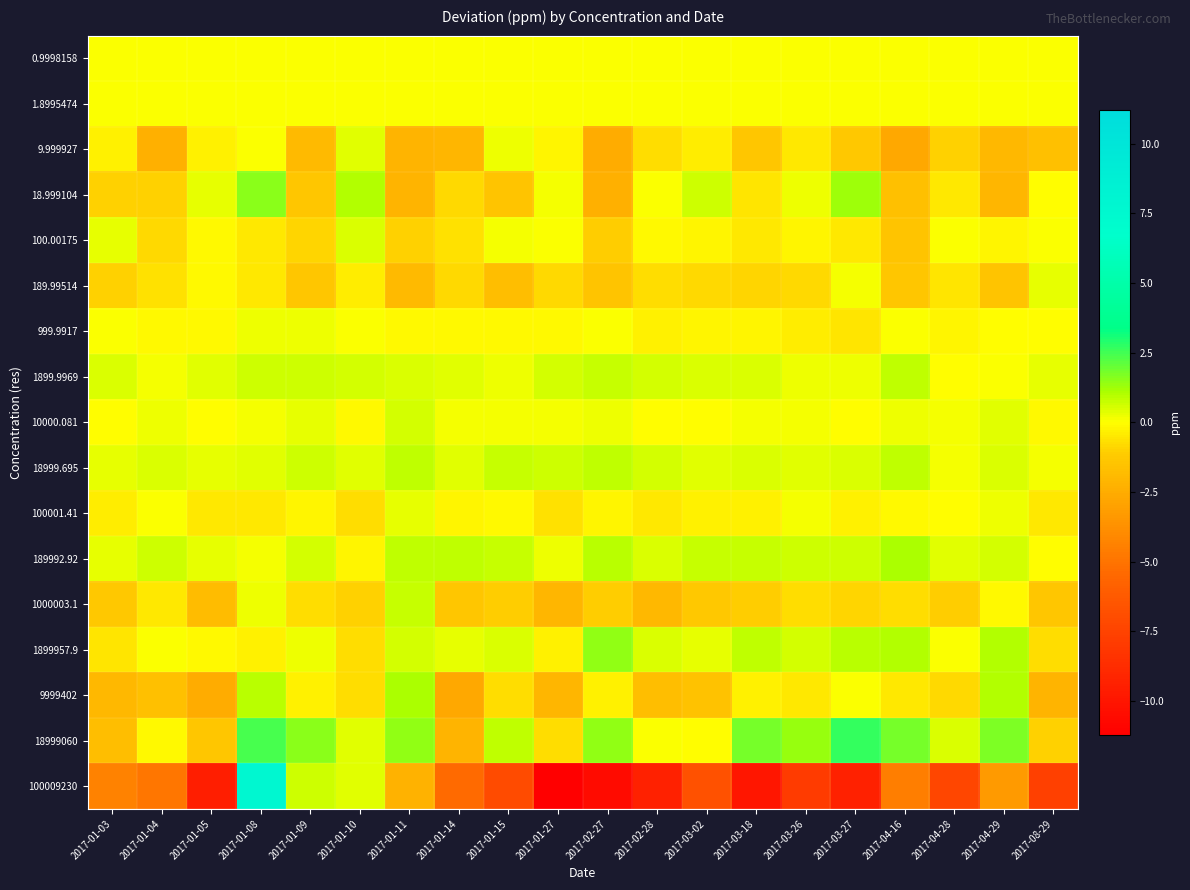

Reading left to right, extract all data points from this chart.

0.9998158: 2017-01-03=0.0	2017-01-04=0.0	2017-01-05=0.0	2017-01-08=0.0	2017-01-09=0.0	2017-01-10=0.0	2017-01-11=0.0	2017-01-14=0.0	2017-01-15=0.0	2017-01-27=0.0	2017-02-27=0.0	2017-02-28=0.0	2017-03-02=0.0	2017-03-18=0.0	2017-03-26=0.0	2017-03-27=0.0	2017-04-16=0.0	2017-04-28=0.0	2017-04-29=0.0	2017-08-29=0.0
1.8995474: 2017-01-03=0.0	2017-01-04=0.0	2017-01-05=0.0	2017-01-08=0.0	2017-01-09=0.0	2017-01-10=0.0	2017-01-11=0.0	2017-01-14=0.0	2017-01-15=0.0	2017-01-27=0.0	2017-02-27=0.0	2017-02-28=0.0	2017-03-02=0.0	2017-03-18=0.0	2017-03-26=0.0	2017-03-27=0.0	2017-04-16=0.0	2017-04-28=0.0	2017-04-29=0.0	2017-08-29=0.0
9.999927: 2017-01-03=-0.3	2017-01-04=-2.3	2017-01-05=-0.3	2017-01-08=0.0	2017-01-09=-1.9	2017-01-10=0.4	2017-01-11=-2.2	2017-01-14=-2.0	2017-01-15=0.2	2017-01-27=-0.2	2017-02-27=-2.5	2017-02-28=-0.8	2017-03-02=-0.4	2017-03-18=-1.4	2017-03-26=-0.5	2017-03-27=-1.3	2017-04-16=-2.7	2017-04-28=-1.0	2017-04-29=-2.0	2017-08-29=-1.6
18.999104: 2017-01-03=-1.0	2017-01-04=-1.0	2017-01-05=0.3	2017-01-08=1.6	2017-01-09=-1.3	2017-01-10=1.0	2017-01-11=-2.2	2017-01-14=-0.8	2017-01-15=-1.5	2017-01-27=0.2	2017-02-27=-2.3	2017-02-28=0.0	2017-03-02=0.7	2017-03-18=-0.5	2017-03-26=0.2	2017-03-27=1.3	2017-04-16=-1.6	2017-04-28=-0.5	2017-04-29=-2.1	2017-08-29=-0.0
100.00175: 2017-01-03=0.3	2017-01-04=-0.9	2017-01-05=-0.1	2017-01-08=-0.5	2017-01-09=-0.9	2017-01-10=0.5	2017-01-11=-1.0	2017-01-14=-0.6	2017-01-15=0.2	2017-01-27=0.1	2017-02-27=-1.1	2017-02-28=-0.1	2017-03-02=-0.2	2017-03-18=-0.4	2017-03-26=-0.2	2017-03-27=-0.5	2017-04-16=-1.5	2017-04-28=0.1	2017-04-29=-0.2	2017-08-29=0.0
189.99514: 2017-01-03=-1.0	2017-01-04=-0.7	2017-01-05=-0.2	2017-01-08=-0.5	2017-01-09=-1.3	2017-01-10=-0.4	2017-01-11=-1.9	2017-01-14=-0.8	2017-01-15=-1.7	2017-01-27=-0.8	2017-02-27=-1.5	2017-02-28=-0.7	2017-03-02=-0.8	2017-03-18=-0.9	2017-03-26=-0.8	2017-03-27=0.1	2017-04-16=-1.4	2017-04-28=-0.5	2017-04-29=-1.4	2017-08-29=0.3
999.9917: 2017-01-03=0.1	2017-01-04=-0.1	2017-01-05=-0.1	2017-01-08=0.2	2017-01-09=0.2	2017-01-10=0.0	2017-01-11=-0.1	2017-01-14=-0.1	2017-01-15=-0.2	2017-01-27=-0.2	2017-02-27=0.1	2017-02-28=-0.3	2017-03-02=-0.2	2017-03-18=-0.2	2017-03-26=-0.4	2017-03-27=-0.5	2017-04-16=0.0	2017-04-28=-0.2	2017-04-29=-0.0	2017-08-29=-0.1
1899.9969: 2017-01-03=0.5	2017-01-04=0.2	2017-01-05=0.4	2017-01-08=0.7	2017-01-09=0.7	2017-01-10=0.5	2017-01-11=0.5	2017-01-14=0.4	2017-01-15=0.2	2017-01-27=0.6	2017-02-27=0.7	2017-02-28=0.6	2017-03-02=0.5	2017-03-18=0.5	2017-03-26=0.2	2017-03-27=0.2	2017-04-16=0.8	2017-04-28=-0.1	2017-04-29=0.1	2017-08-29=0.3
10000.081: 2017-01-03=-0.0	2017-01-04=0.3	2017-01-05=-0.1	2017-01-08=0.1	2017-01-09=0.3	2017-01-10=-0.1	2017-01-11=0.6	2017-01-14=0.1	2017-01-15=0.2	2017-01-27=0.1	2017-02-27=0.2	2017-02-28=-0.1	2017-03-02=-0.0	2017-03-18=0.1	2017-03-26=0.2	2017-03-27=-0.1	2017-04-16=0.3	2017-04-28=0.1	2017-04-29=0.4	2017-08-29=-0.2
18999.695: 2017-01-03=0.3	2017-01-04=0.5	2017-01-05=0.3	2017-01-08=0.4	2017-01-09=0.6	2017-01-10=0.4	2017-01-11=0.8	2017-01-14=0.4	2017-01-15=0.8	2017-01-27=0.7	2017-02-27=0.9	2017-02-28=0.6	2017-03-02=0.4	2017-03-18=0.5	2017-03-26=0.4	2017-03-27=0.5	2017-04-16=0.8	2017-04-28=0.2	2017-04-29=0.5	2017-08-29=0.2
100001.41: 2017-01-03=-0.4	2017-01-04=0.0	2017-01-05=-0.5	2017-01-08=-0.5	2017-01-09=-0.3	2017-01-10=-0.7	2017-01-11=0.3	2017-01-14=-0.2	2017-01-15=-0.1	2017-01-27=-0.6	2017-02-27=-0.2	2017-02-28=-0.5	2017-03-02=-0.3	2017-03-18=-0.3	2017-03-26=0.1	2017-03-27=-0.3	2017-04-16=-0.1	2017-04-28=-0.0	2017-04-29=0.2	2017-08-29=-0.5
189992.92: 2017-01-03=0.3	2017-01-04=0.7	2017-01-05=0.3	2017-01-08=0.1	2017-01-09=0.6	2017-01-10=-0.2	2017-01-11=0.8	2017-01-14=0.9	2017-01-15=0.7	2017-01-27=0.2	2017-02-27=0.9	2017-02-28=0.5	2017-03-02=0.7	2017-03-18=0.8	2017-03-26=0.6	2017-03-27=0.6	2017-04-16=1.1	2017-04-28=0.4	2017-04-29=0.6	2017-08-29=-0.1
1000003.1: 2017-01-03=-1.2	2017-01-04=-0.5	2017-01-05=-1.8	2017-01-08=0.2	2017-01-09=-0.8	2017-01-10=-1.0	2017-01-11=0.8	2017-01-14=-1.3	2017-01-15=-1.1	2017-01-27=-2.0	2017-02-27=-1.1	2017-02-28=-2.0	2017-03-02=-1.3	2017-03-18=-1.1	2017-03-26=-0.7	2017-03-27=-0.9	2017-04-16=-0.8	2017-04-28=-1.1	2017-04-29=-0.1	2017-08-29=-1.3
1899957.9: 2017-01-03=-0.6	2017-01-04=0.0	2017-01-05=-0.2	2017-01-08=-0.3	2017-01-09=0.2	2017-01-10=-0.7	2017-01-11=0.6	2017-01-14=0.3	2017-01-15=0.5	2017-01-27=-0.3	2017-02-27=1.4	2017-02-28=0.5	2017-03-02=0.3	2017-03-18=0.8	2017-03-26=0.5	2017-03-27=0.9	2017-04-16=1.0	2017-04-28=0.0	2017-04-29=1.0	2017-08-29=-0.8
9999402: 2017-01-03=-2.0	2017-01-04=-1.6	2017-01-05=-2.5	2017-01-08=0.9	2017-01-09=-0.3	2017-01-10=-0.8	2017-01-11=1.1	2017-01-14=-2.6	2017-01-15=-0.7	2017-01-27=-2.1	2017-02-27=-0.3	2017-02-28=-1.7	2017-03-02=-1.5	2017-03-18=-0.3	2017-03-26=-0.5	2017-03-27=0.1	2017-04-16=-0.5	2017-04-28=-0.8	2017-04-29=1.0	2017-08-29=-2.1
18999060: 2017-01-03=-1.7	2017-01-04=-0.1	2017-01-05=-1.3	2017-01-08=2.4	2017-01-09=1.6	2017-01-10=0.4	2017-01-11=1.4	2017-01-14=-2.2	2017-01-15=0.8	2017-01-27=-0.7	2017-02-27=1.4	2017-02-28=0.0	2017-03-02=-0.0	2017-03-18=1.8	2017-03-26=1.4	2017-03-27=2.6	2017-04-16=1.8	2017-04-28=0.5	2017-04-29=1.8	2017-08-29=-1.0
100009230: 2017-01-03=-4.3	2017-01-04=-4.9	2017-01-05=-9.5	2017-01-08=7.8	2017-01-09=0.6	2017-01-10=0.4	2017-01-11=-2.2	2017-01-14=-5.4	2017-01-15=-7.0	2017-01-27=-11.2	2017-02-27=-10.5	2017-02-28=-9.3	2017-03-02=-6.7	2017-03-18=-10.0	2017-03-26=-7.9	2017-03-27=-9.4	2017-04-16=-4.5	2017-04-28=-7.4	2017-04-29=-3.3	2017-08-29=-7.7